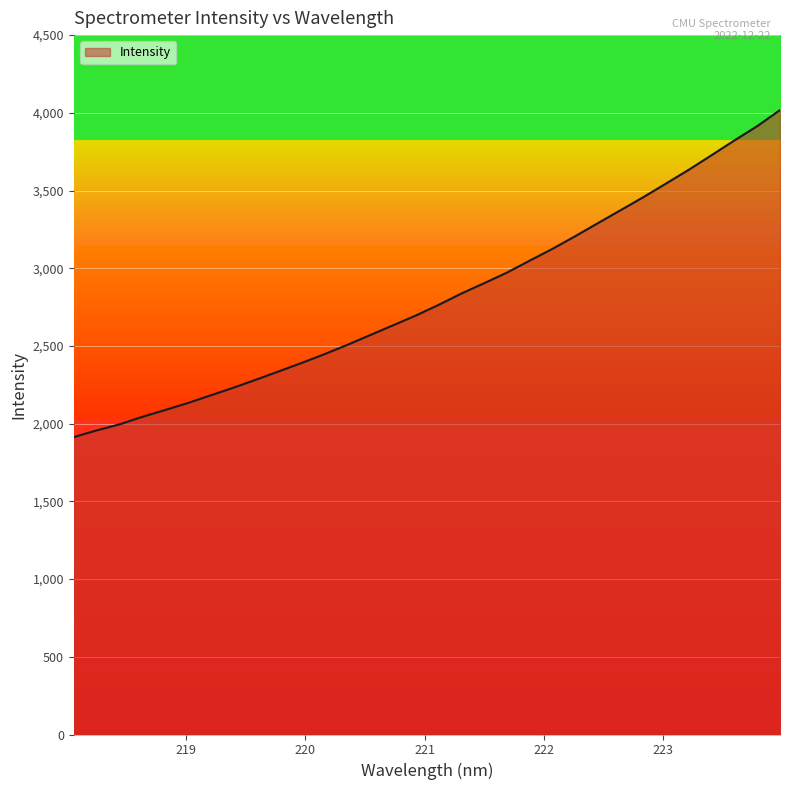

What is the minimum value shown in the chart?

1913.6